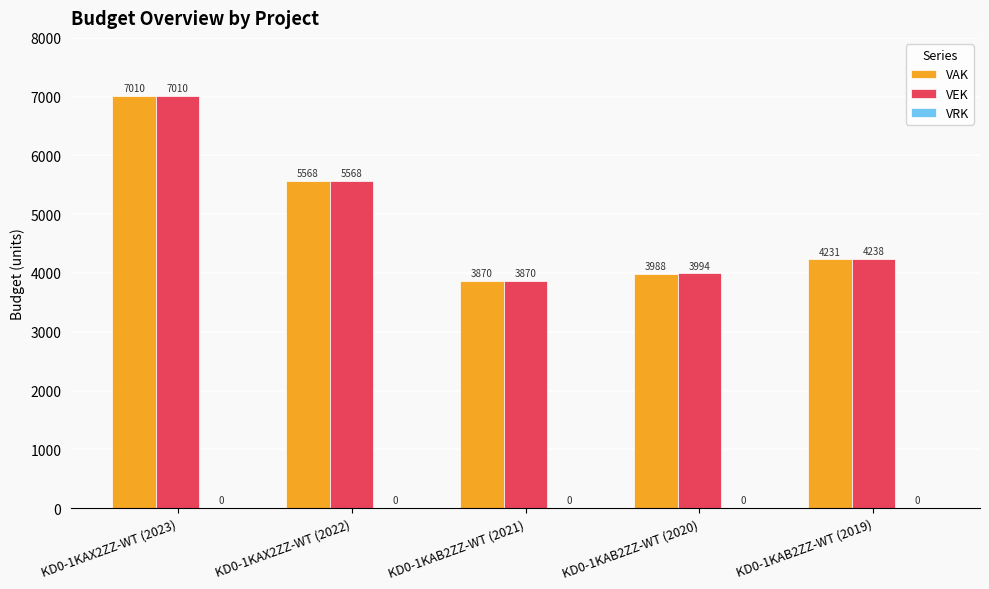

Between KD0-1KAB2ZZ-WT (2021) and KD0-1KAB2ZZ-WT (2019), which series saw the biggest shift?

VEK